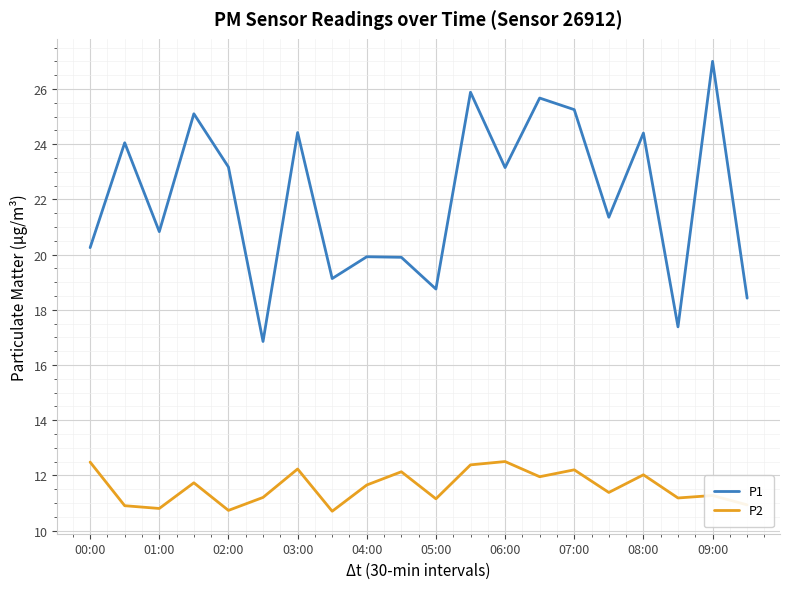

True or false: P1 and P2 cross at least once.

False